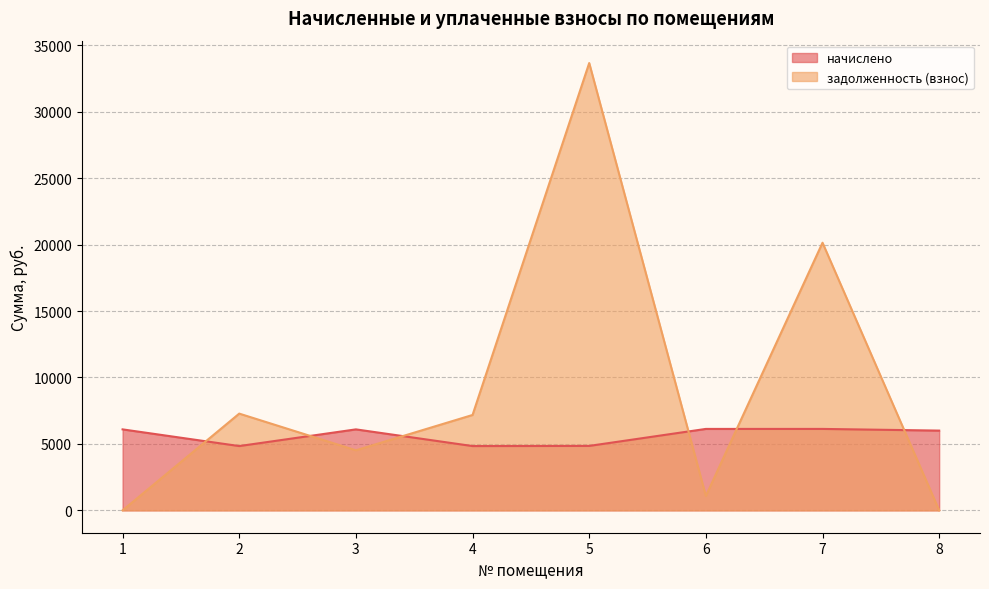

What is the approximate value of начислено at 3?

6094.1